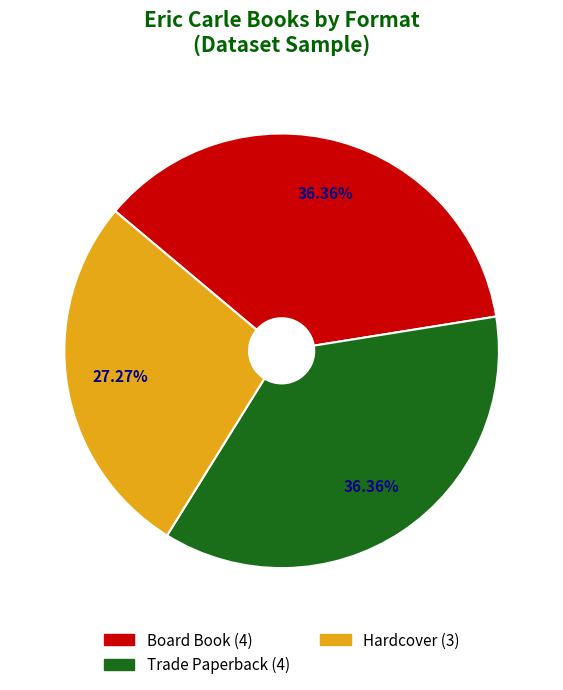

Approximately how many times larger is the value at Trade Paperback compared to Hardcover?

1.3